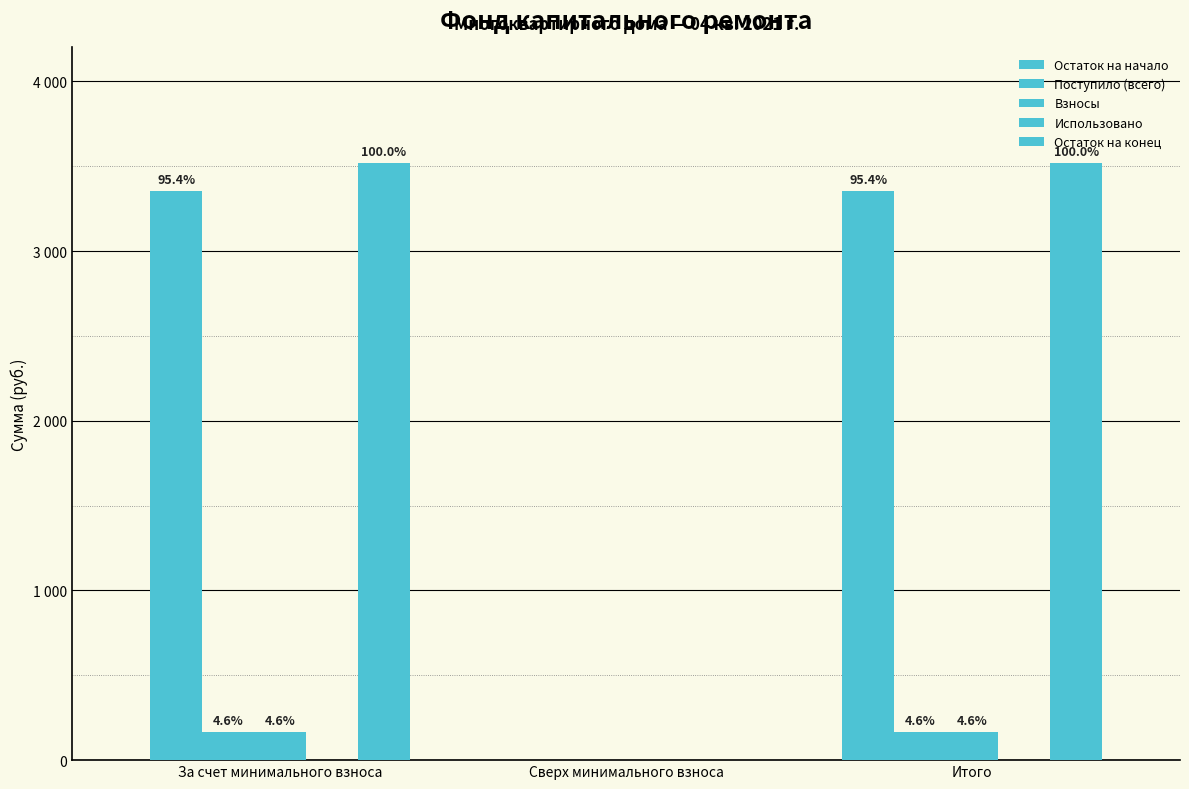

What position from the left is За счет минимального взноса?

1